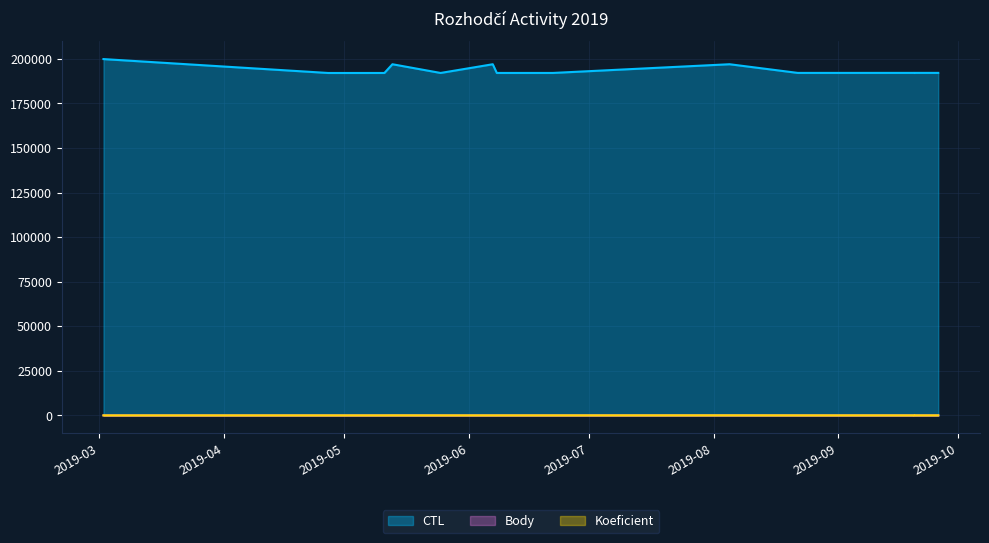

What is the average value of the CTL series?

193533.2